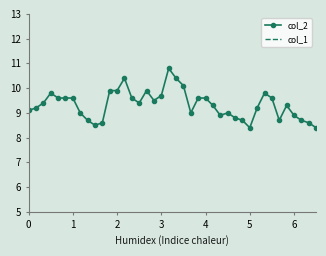

Which series has the widest spread of values?

col_2